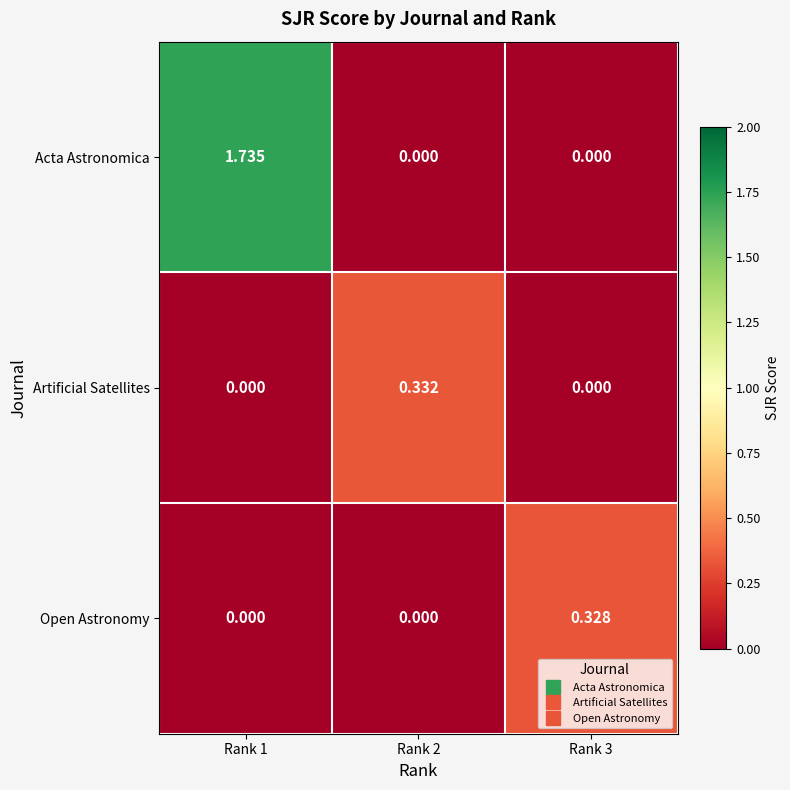

Which series has the largest range (max minus min)?

Acta Astronomica